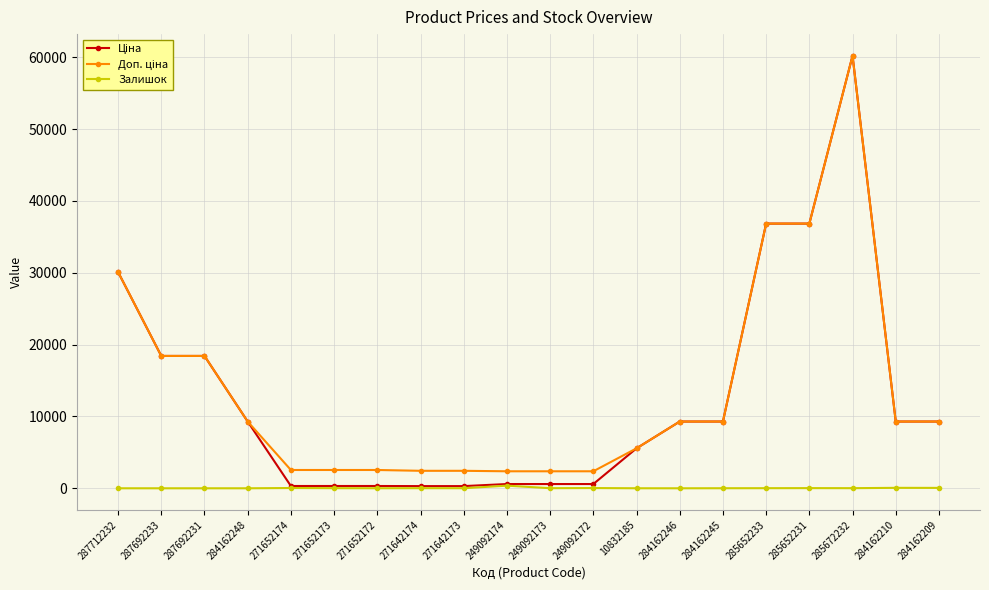

What is the greatest value displayed?

60205.6